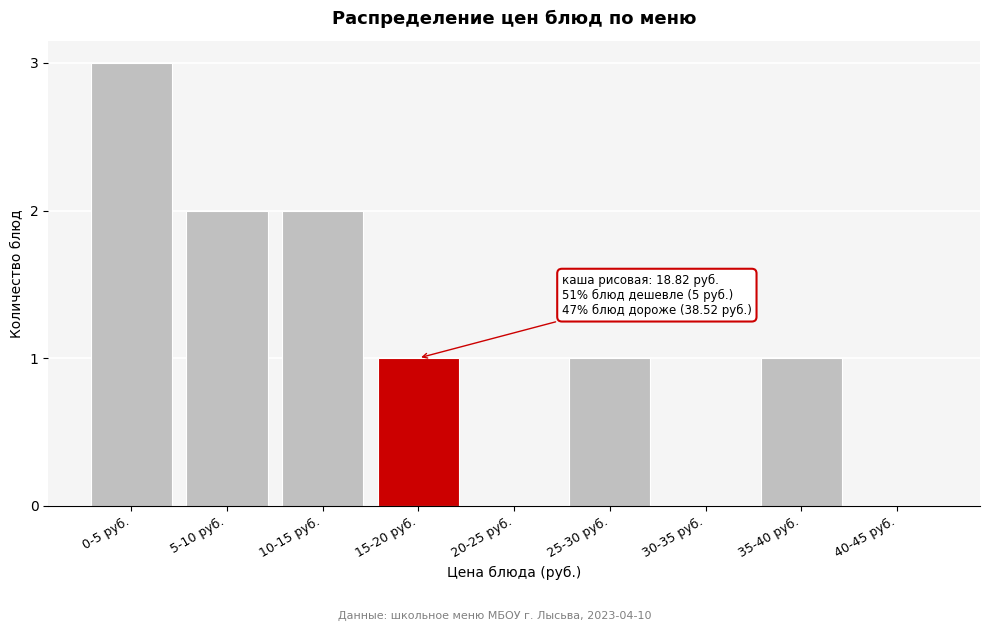

Reading left to right, list all the values displayed in this chart.

0-5 руб.=3	5-10 руб.=2	10-15 руб.=2	15-20 руб.=1	20-25 руб.=0	25-30 руб.=1	30-35 руб.=0	35-40 руб.=1	40-45 руб.=0